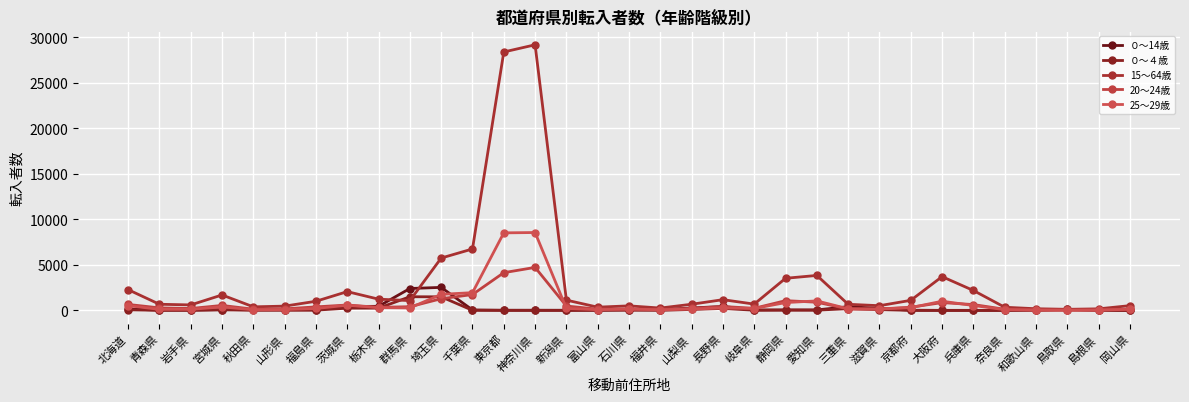

What are all the series names shown in the legend?

０～14歳, ０～４歳, 15～64歳, 20～24歳, 25～29歳